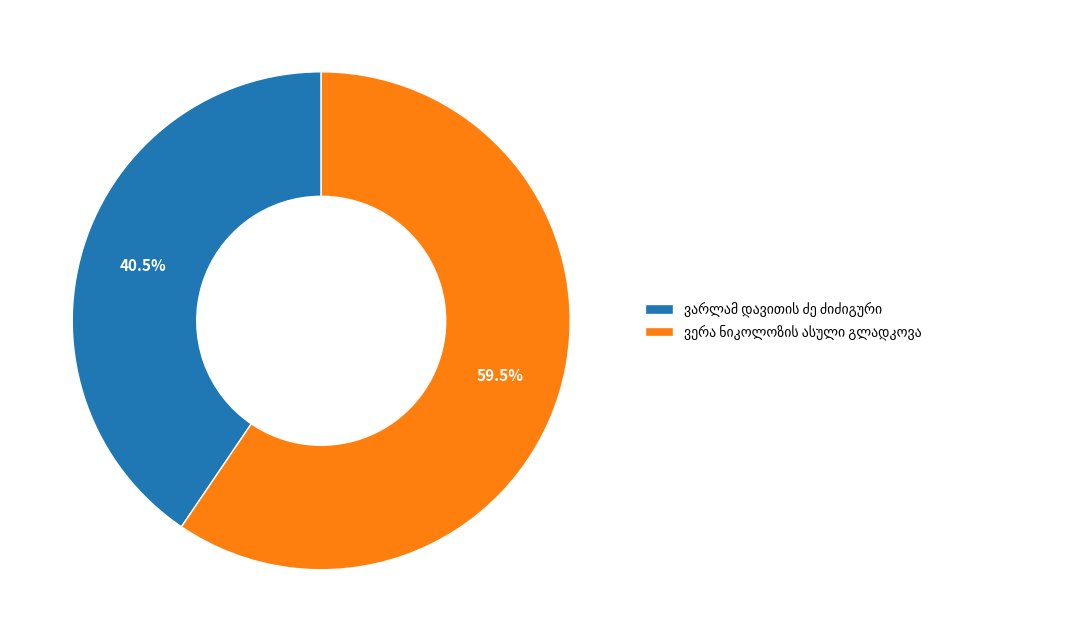

Is there a majority slice in this chart?

Yes